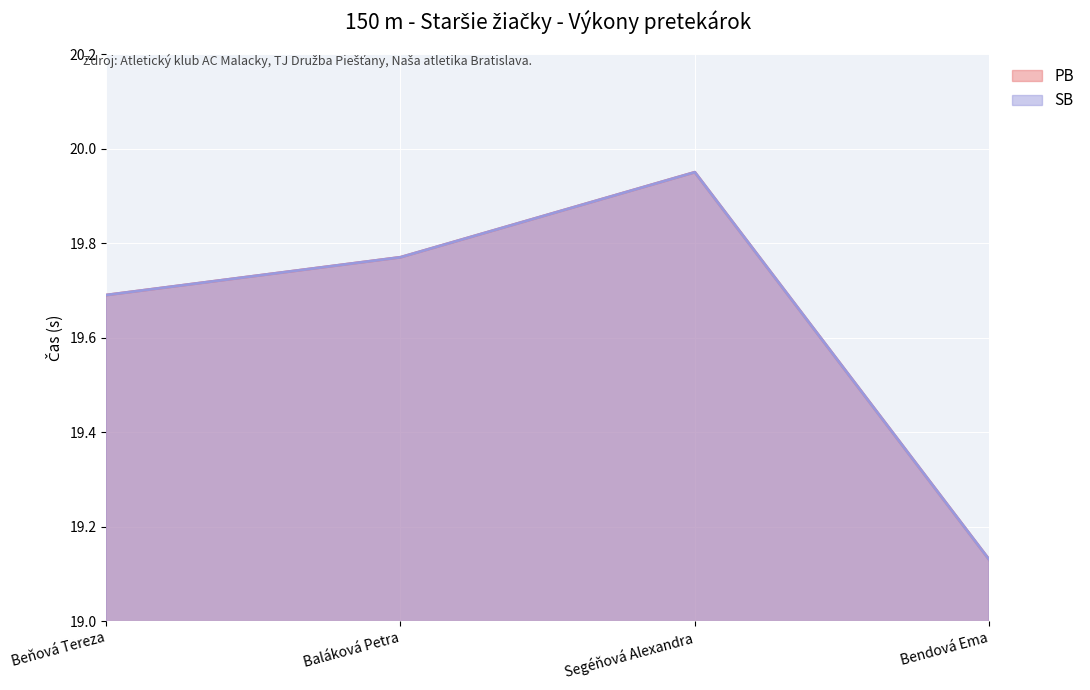

True or false: PB has more than 2 points higher than both neighbors.

False